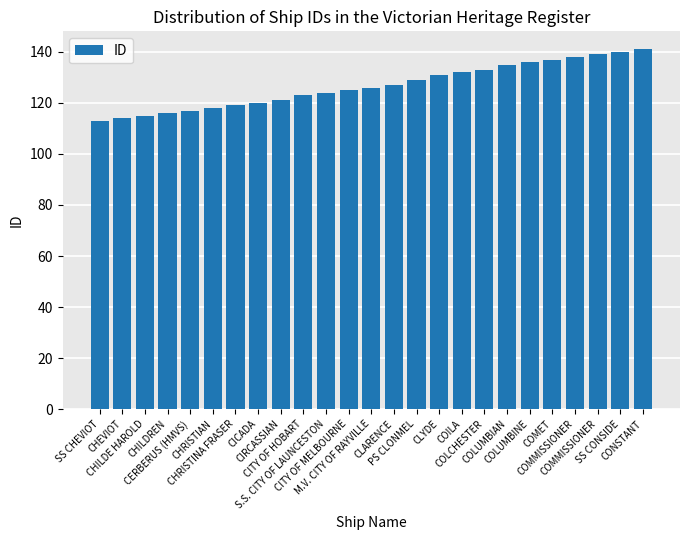

Read the value at COLUMBIAN, to the nearest 5.

135